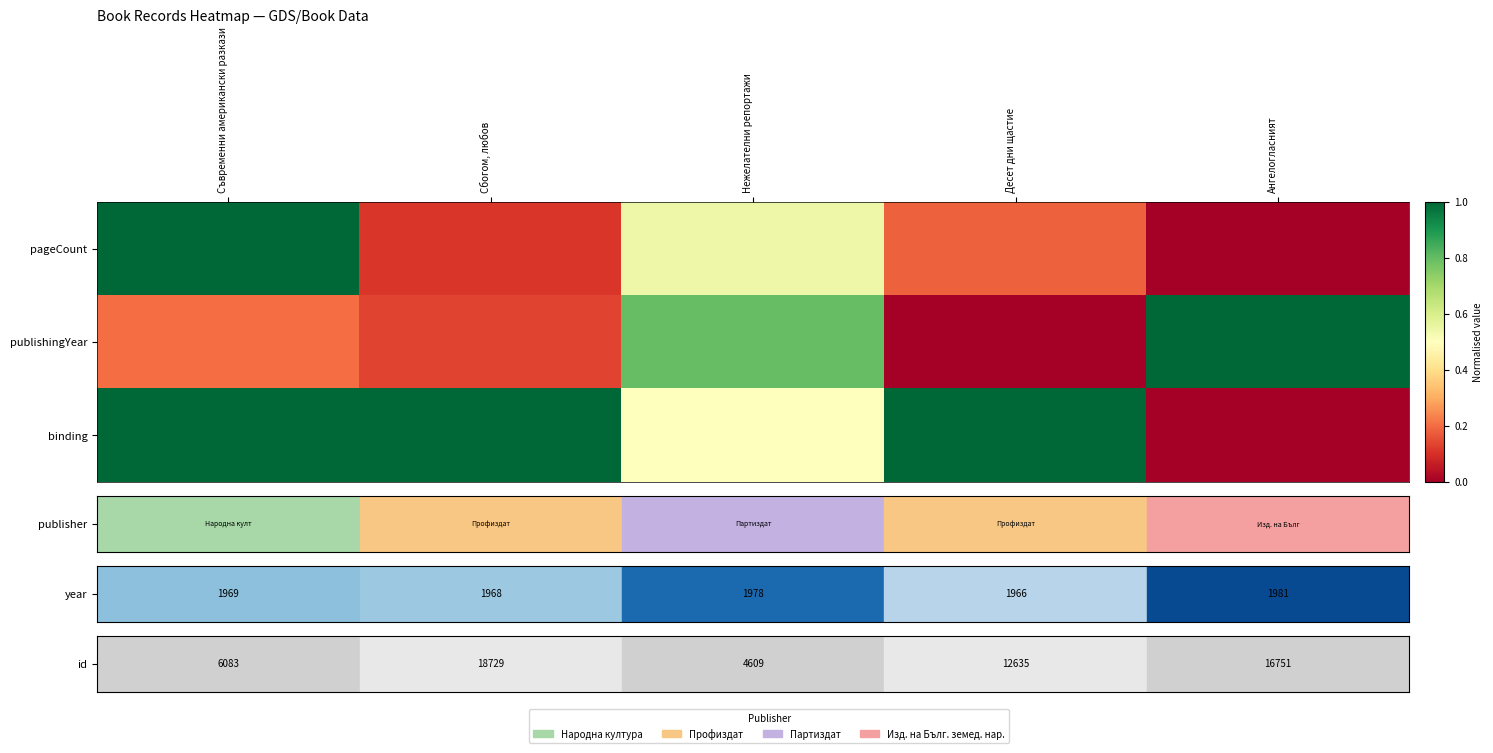

Between Десет дни щастие and Сбогом, любов, which is larger?

Десет дни щастие